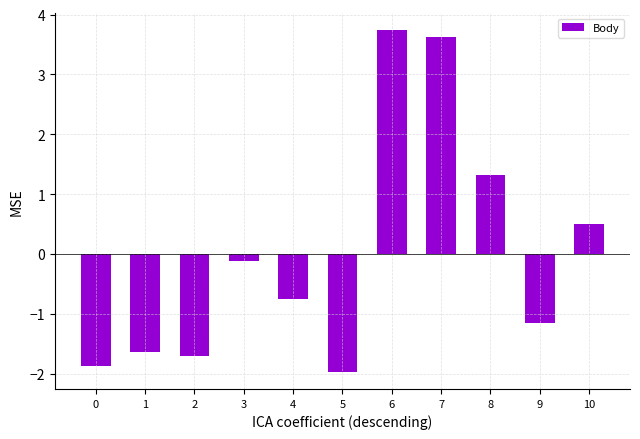

What is the change in value from 7 to 10?

-3.1